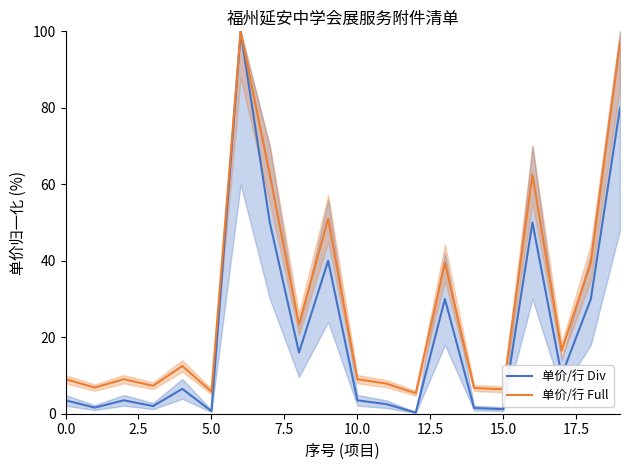

What are all the series names shown in the legend?

单价/行 Div, 单价/行 Full